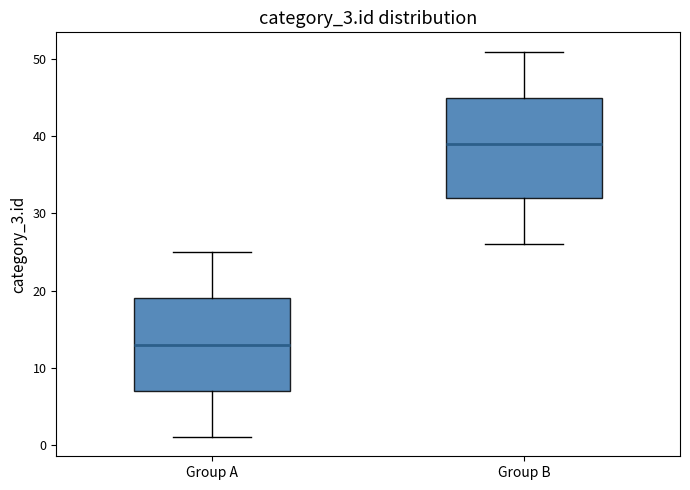

Where does the lower whisker of the box for Group A end on the y-axis? The values are not printed on the chart, so give them approximately, as read against the axis.

1